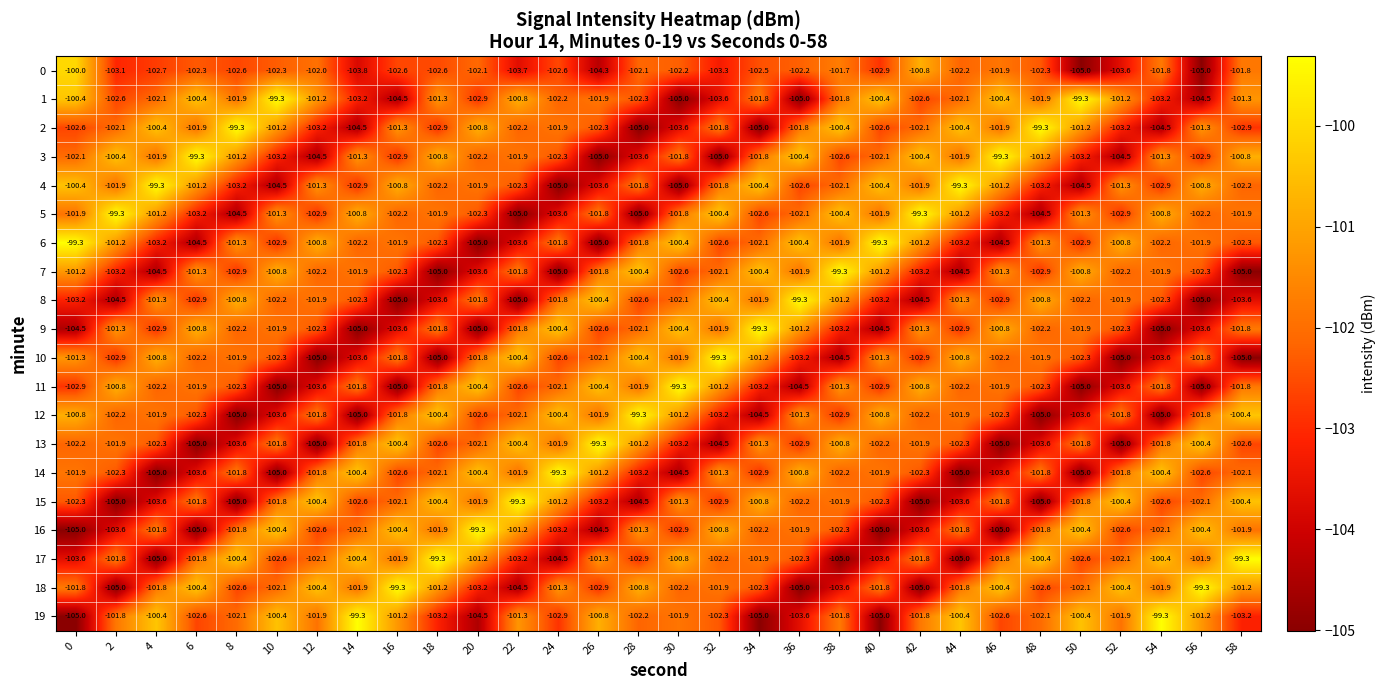

What is the difference between the highest and lowest values at 28?

5.7